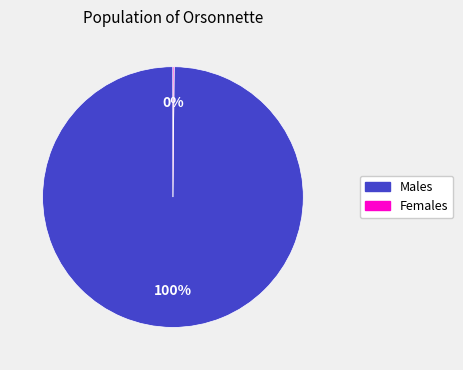

Does any single category account for the majority?

Yes